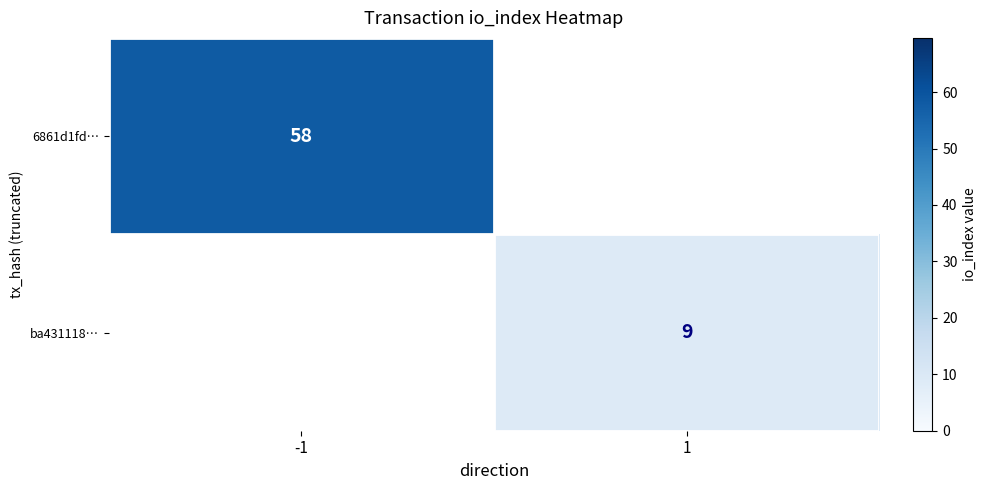

Is the value of 6861d1fd… at -1 greater than the value of ba431118… at 1?

Yes